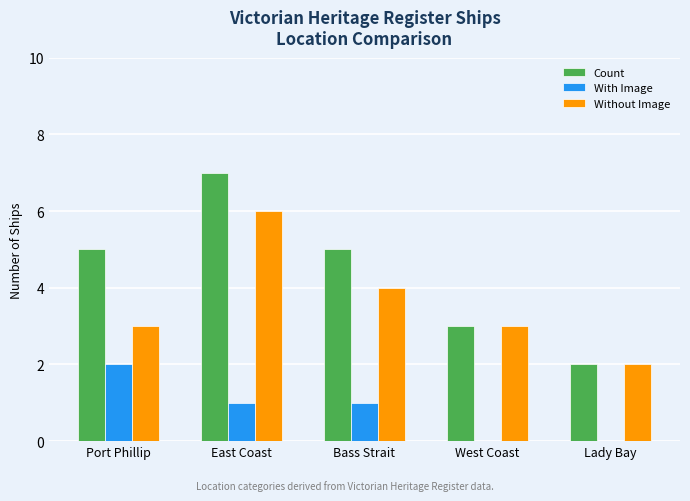

What value does the Without Image series have at West Coast?

3